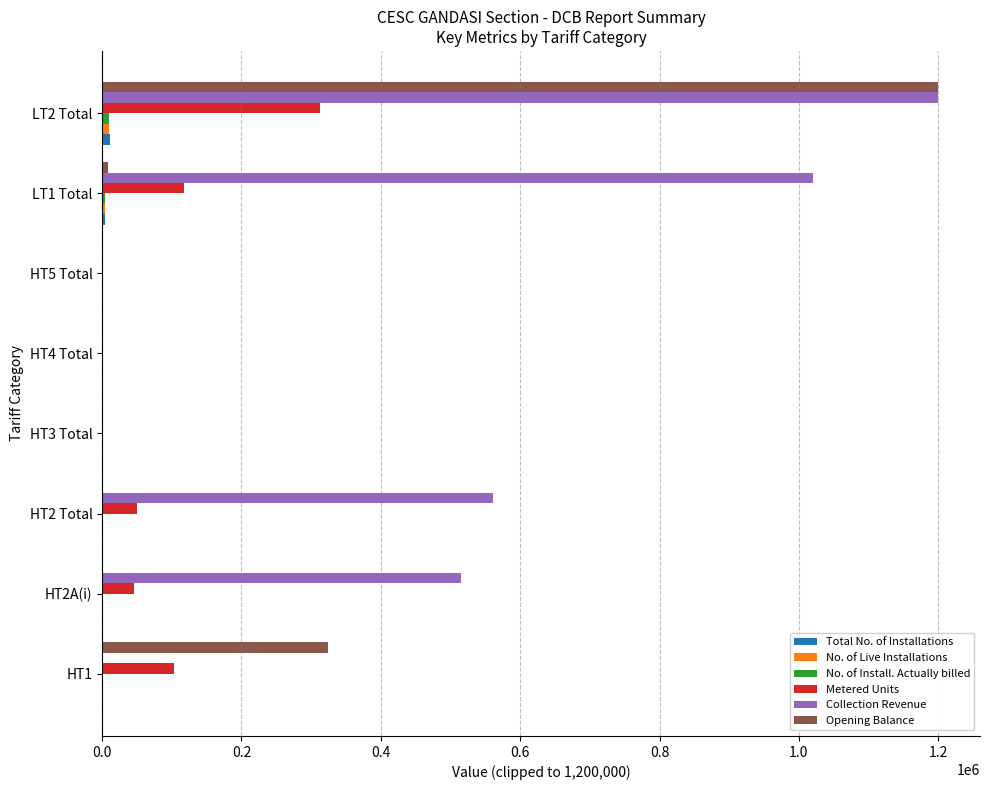

Which category has the highest value across all series?

LT2 Total